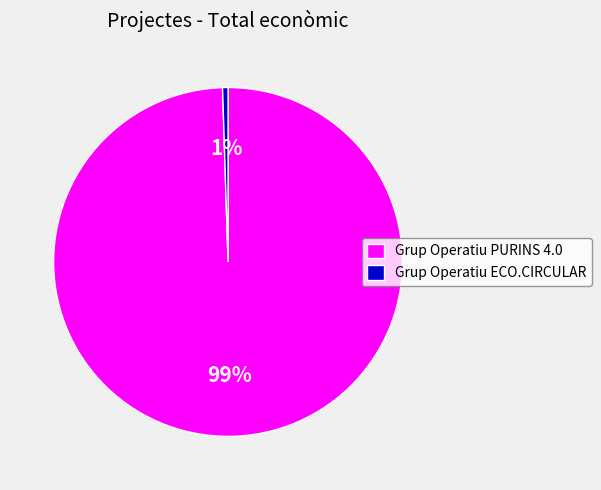

True or false: Grup Operatiu ECO.CIRCULAR accounts for 1% of the total.

True